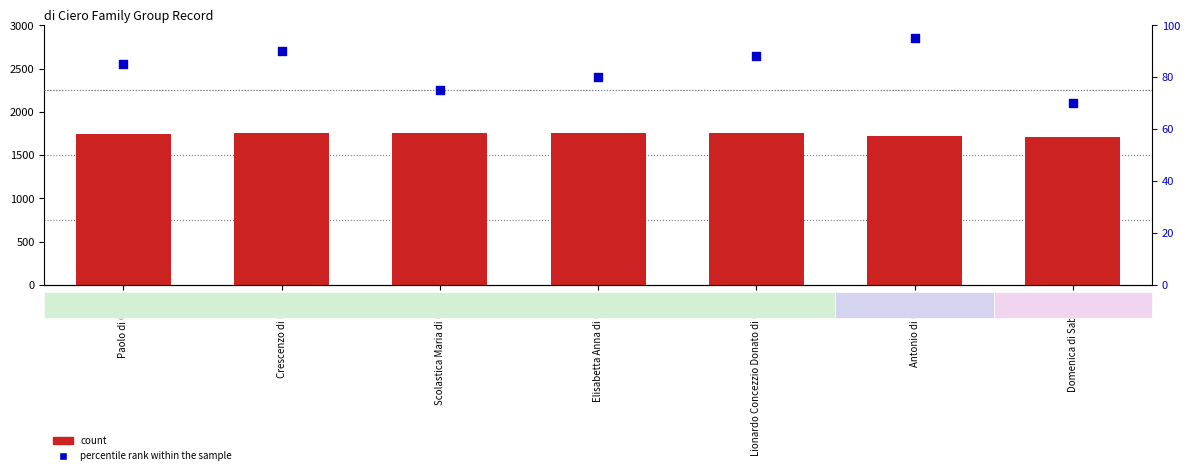

What is the total value across all series at Lionardo Concezzio Donato di Ciero?

1844